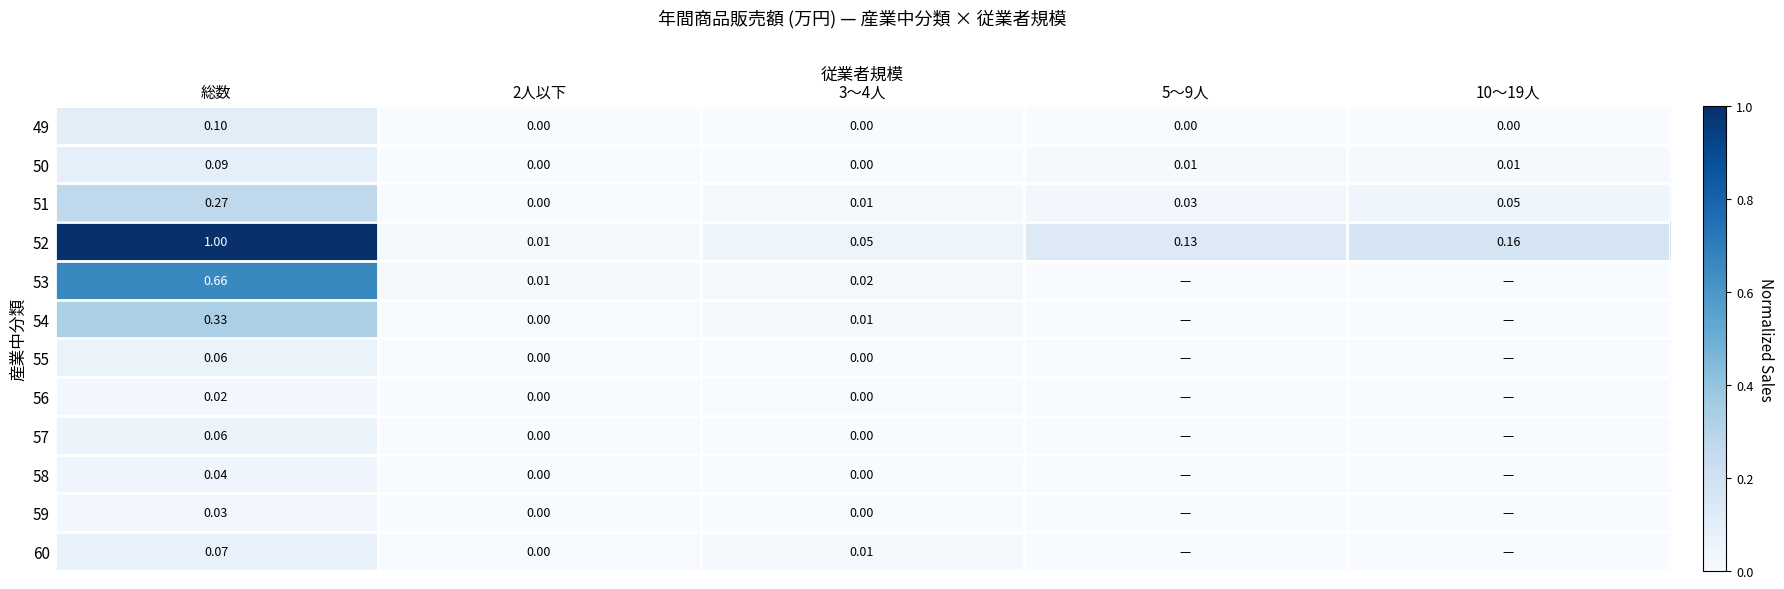

Is the value of 51 at 10〜19人 greater than the value of 52 at 総数?

No